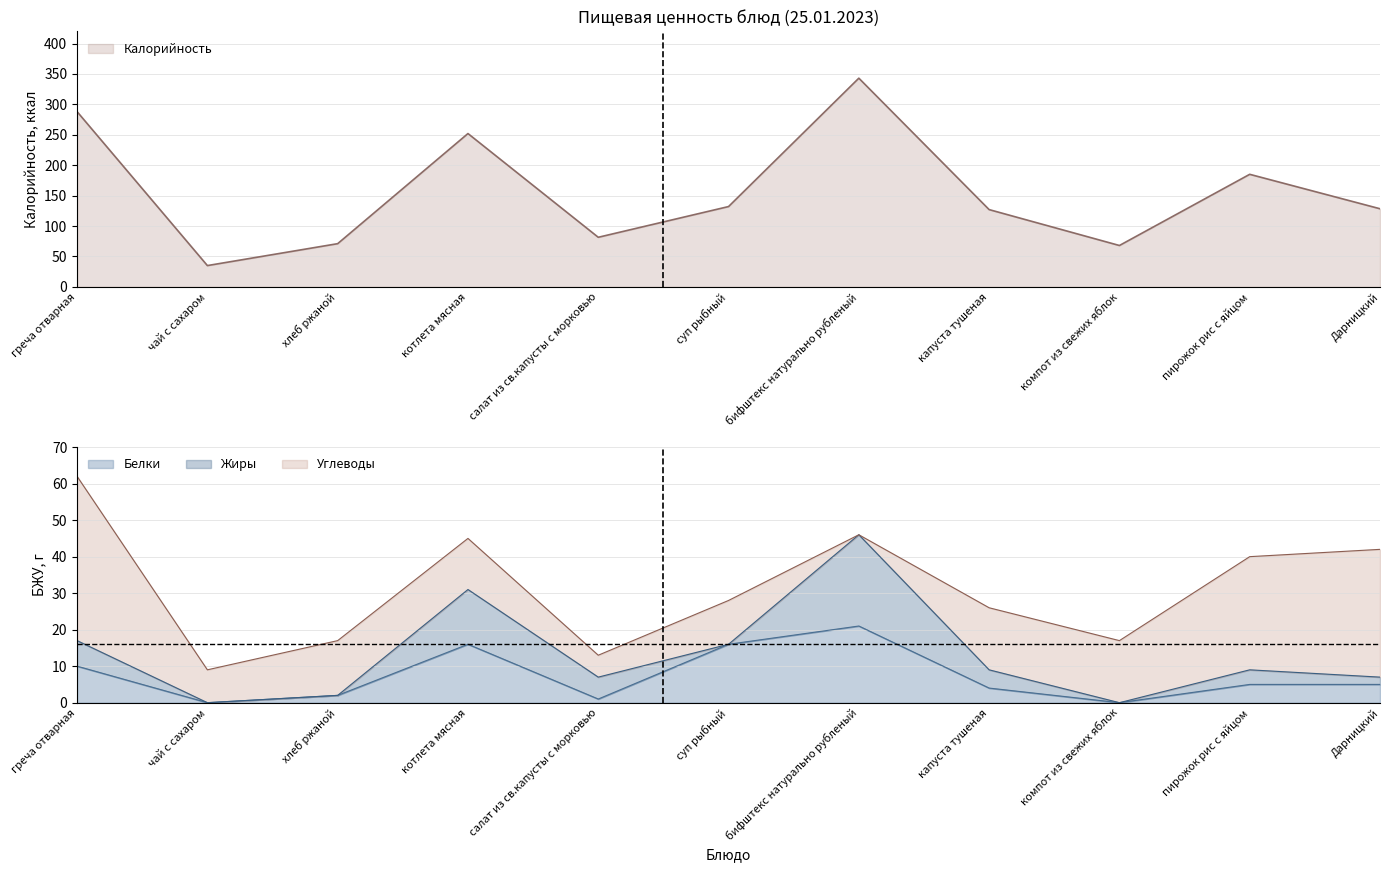

What is the difference between the maximum and minimum values in the Белки series?

21